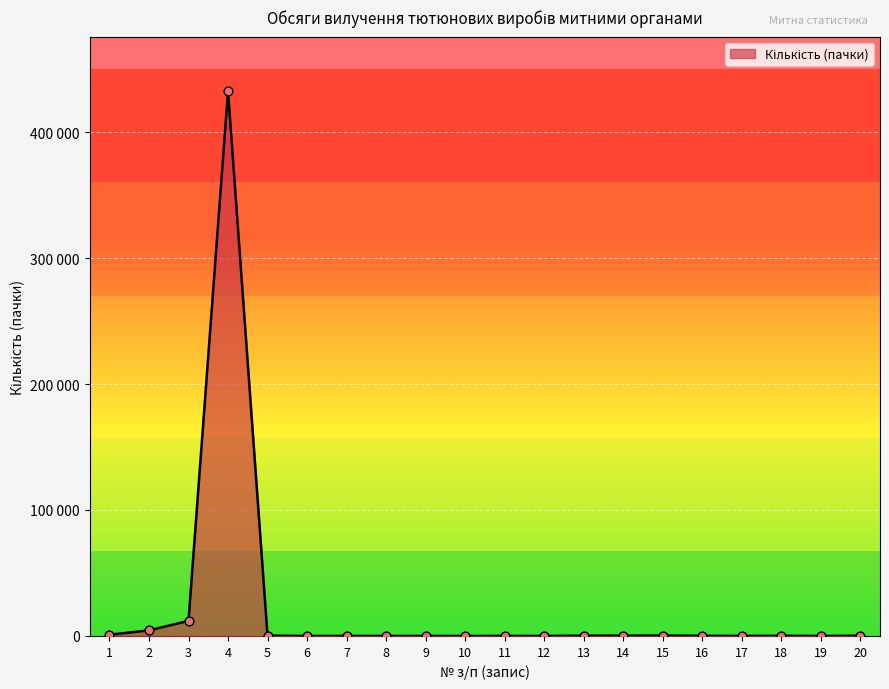

What is the change in value from 9 to 12?

+22